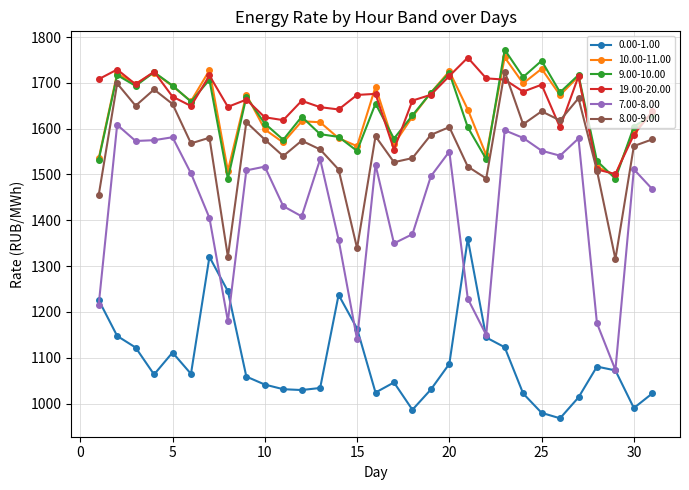

What is the maximum value for 10.00-11.00?

1755.5